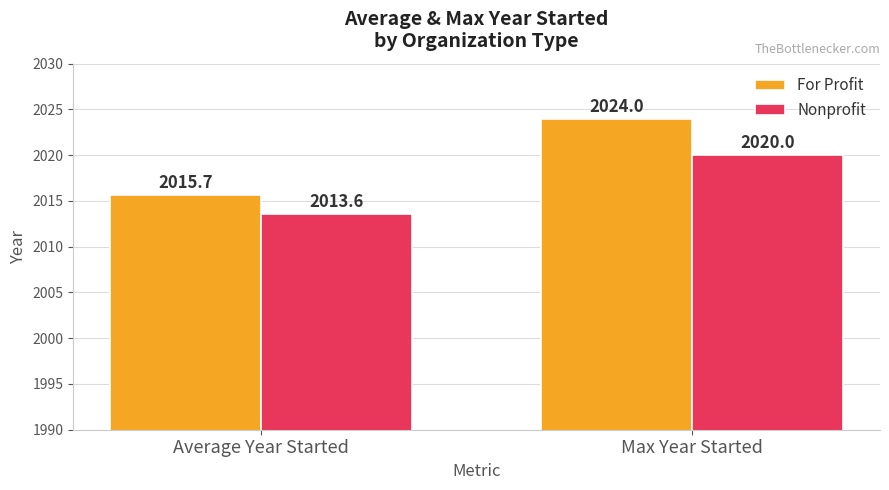

The value of For Profit at Average Year Started is 2015.7. True or false?

True